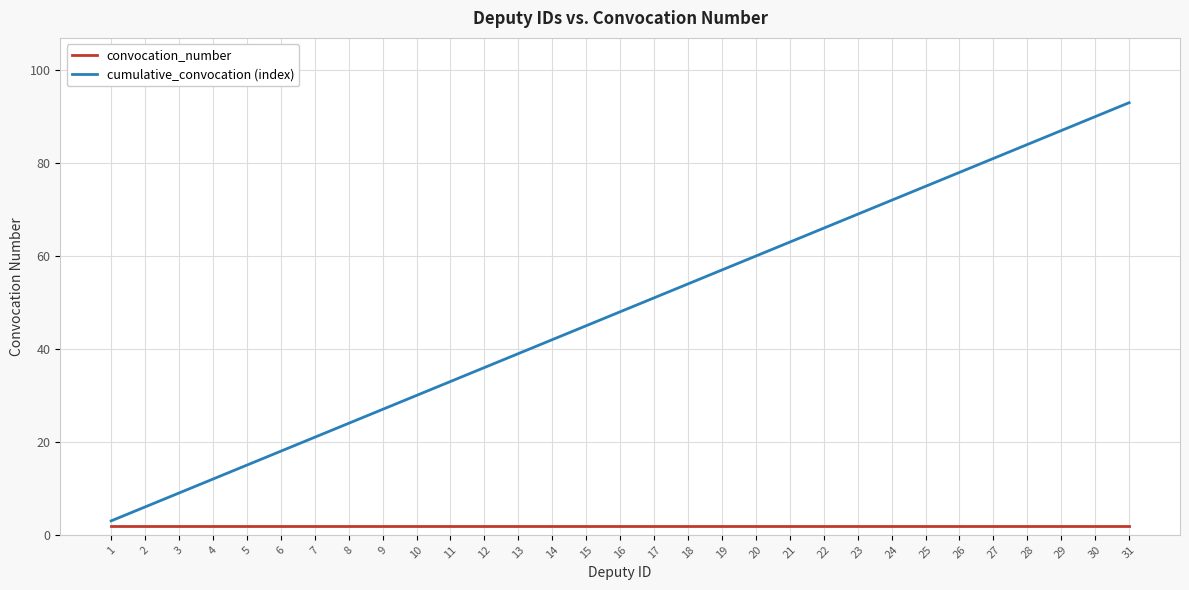

True or false: convocation_number and cumulative_convocation (index) intersect in this chart.

False